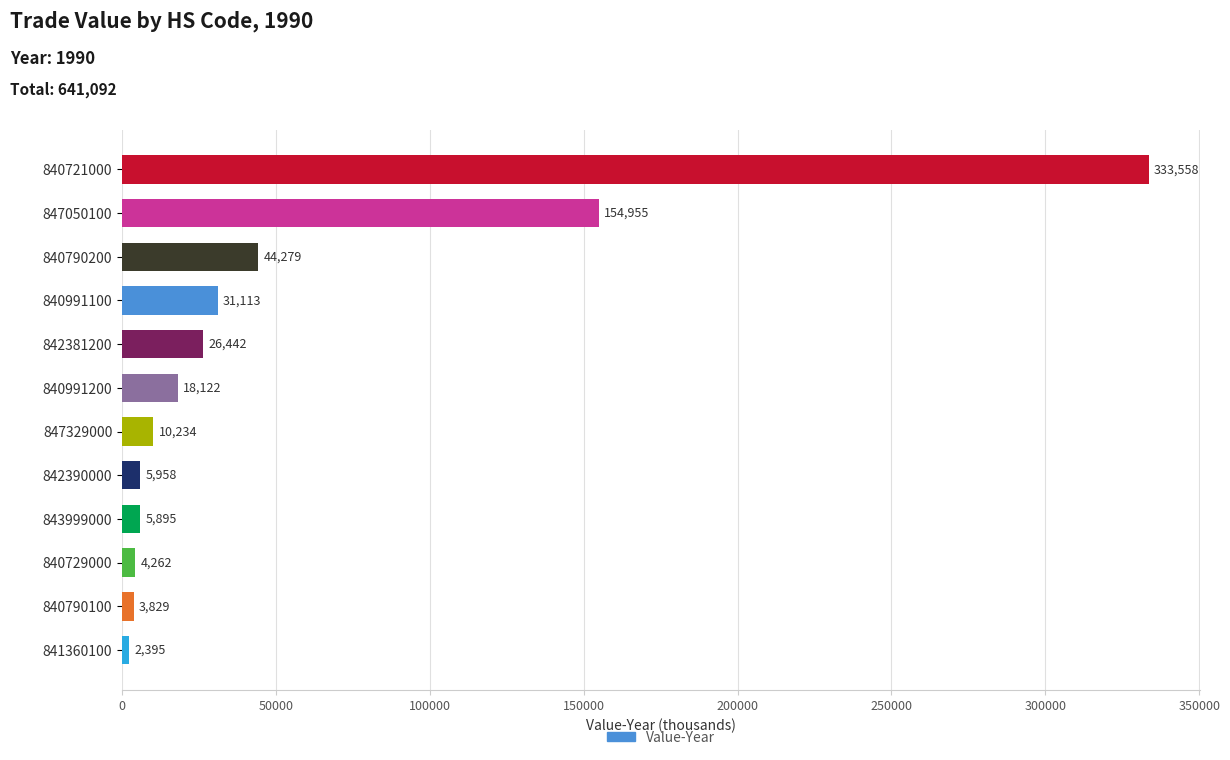

What is the sum of all values?

641042